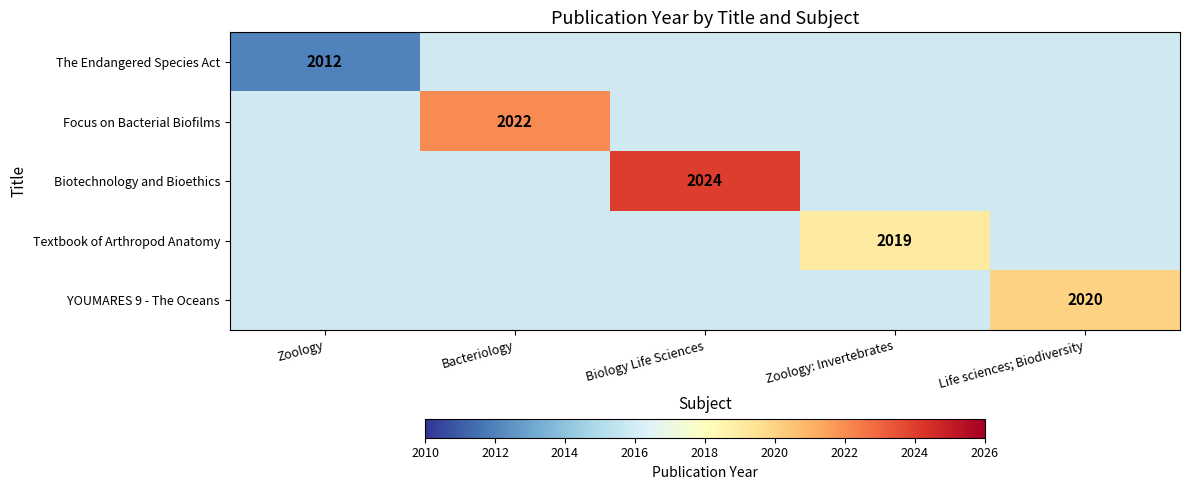

At how many categories does at least one series exceed 2012?

4